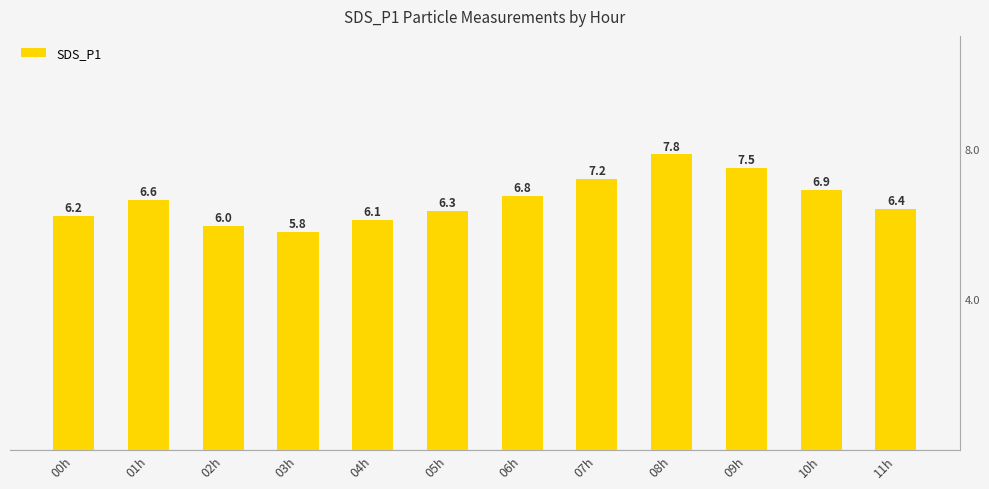

Read the value at 04h.

6.1